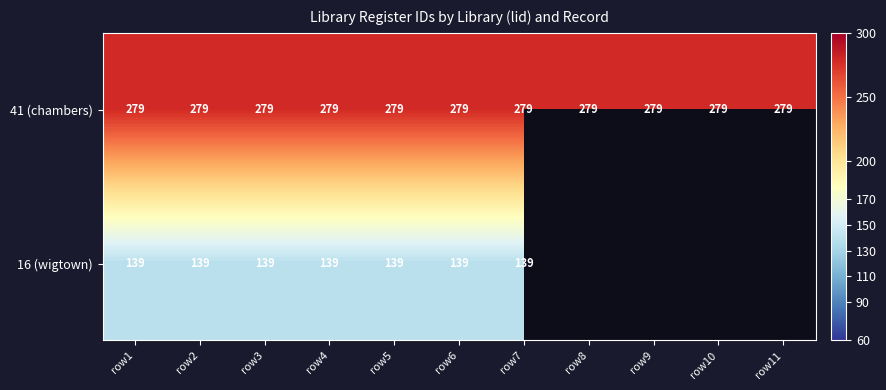

What is the minimum value for 41 (chambers)?

279